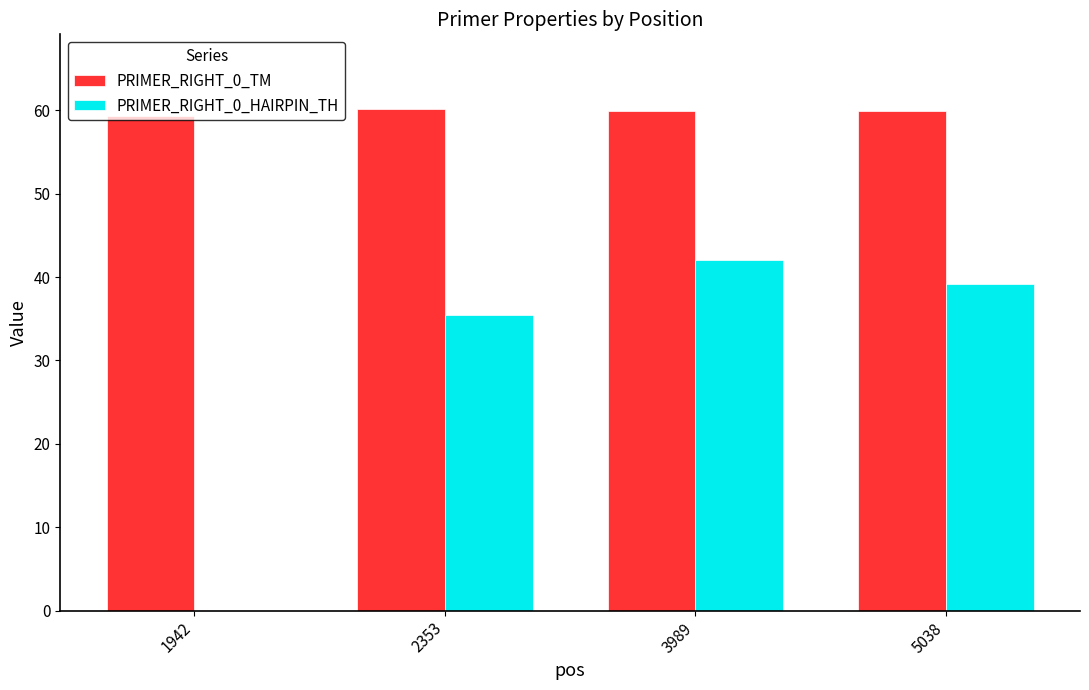

What are all the series names shown in the legend?

PRIMER_RIGHT_0_TM, PRIMER_RIGHT_0_HAIRPIN_TH